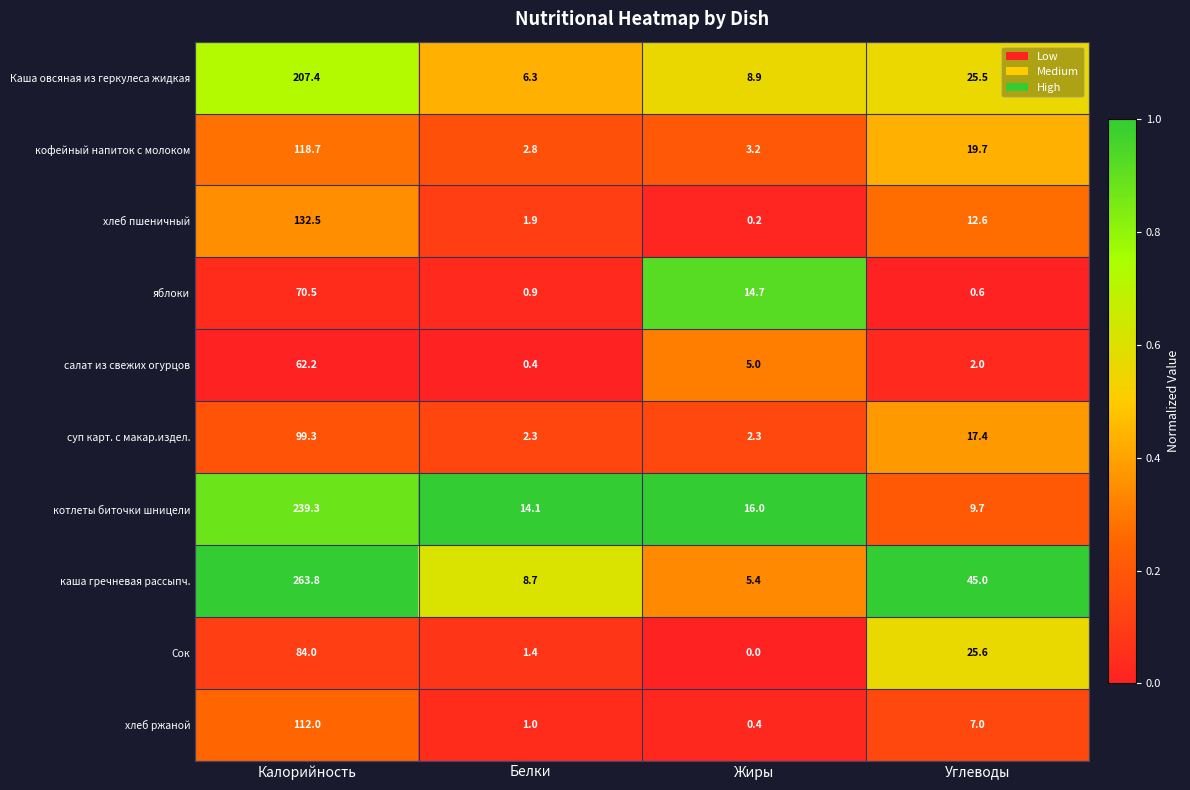

Which label corresponds to the largest value in the chart?

Калорийность